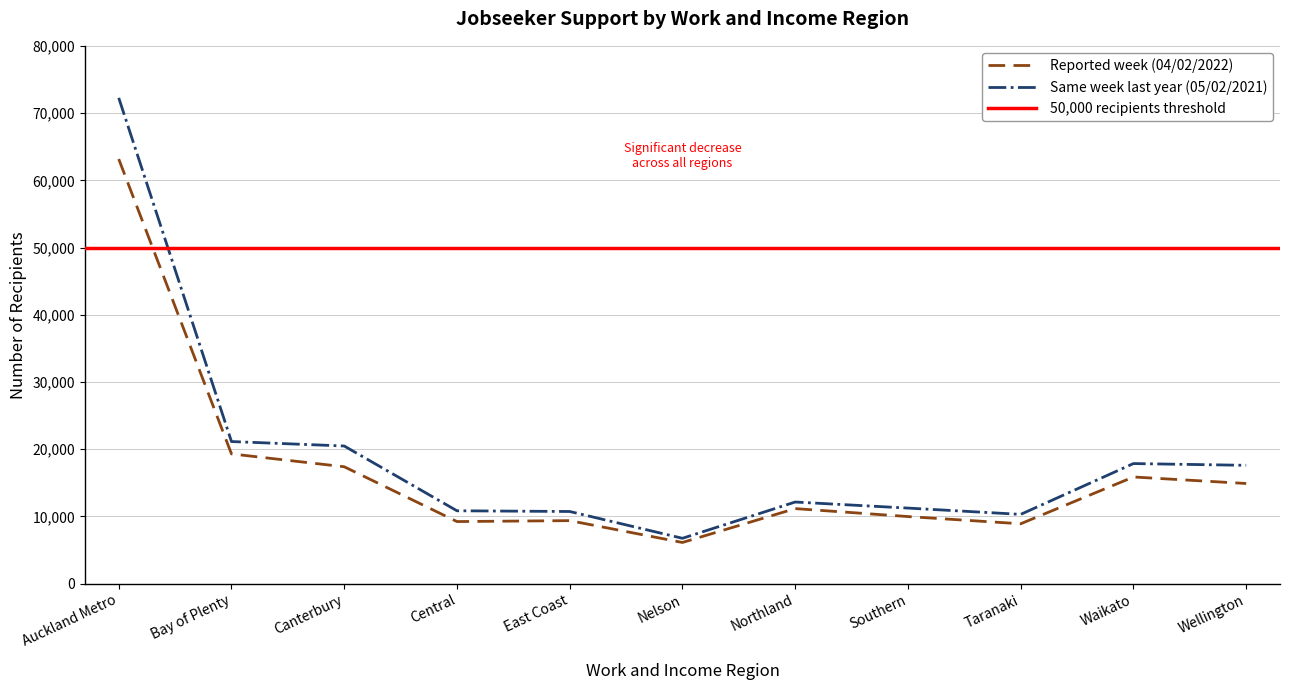

Which category has the highest value in the Same week last year (05/02/2021) series?

Auckland Metro